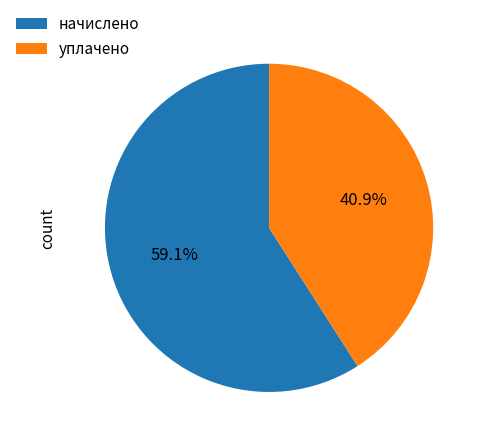

What is the ratio of the value at уплачено to the value at начислено?

0.7